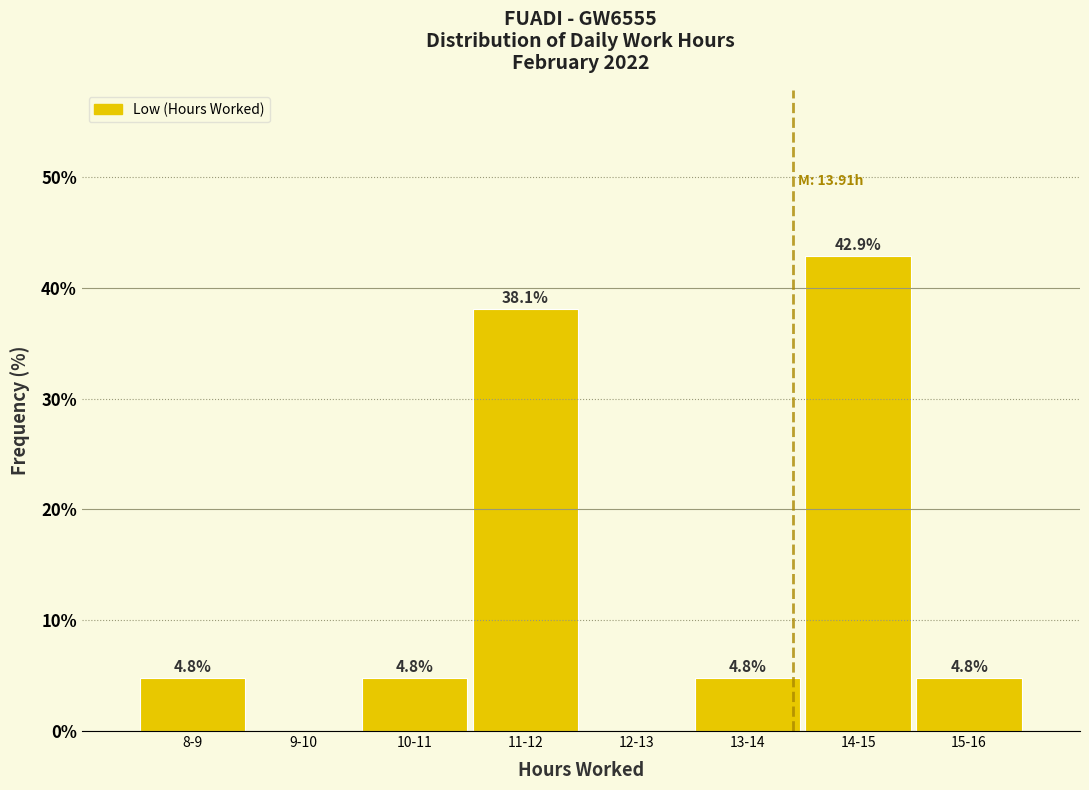

Reading left to right, list all the values displayed in this chart.

8-9=4.8	9-10=0.0	10-11=4.8	11-12=38.1	12-13=0.0	13-14=4.8	14-15=42.9	15-16=4.8